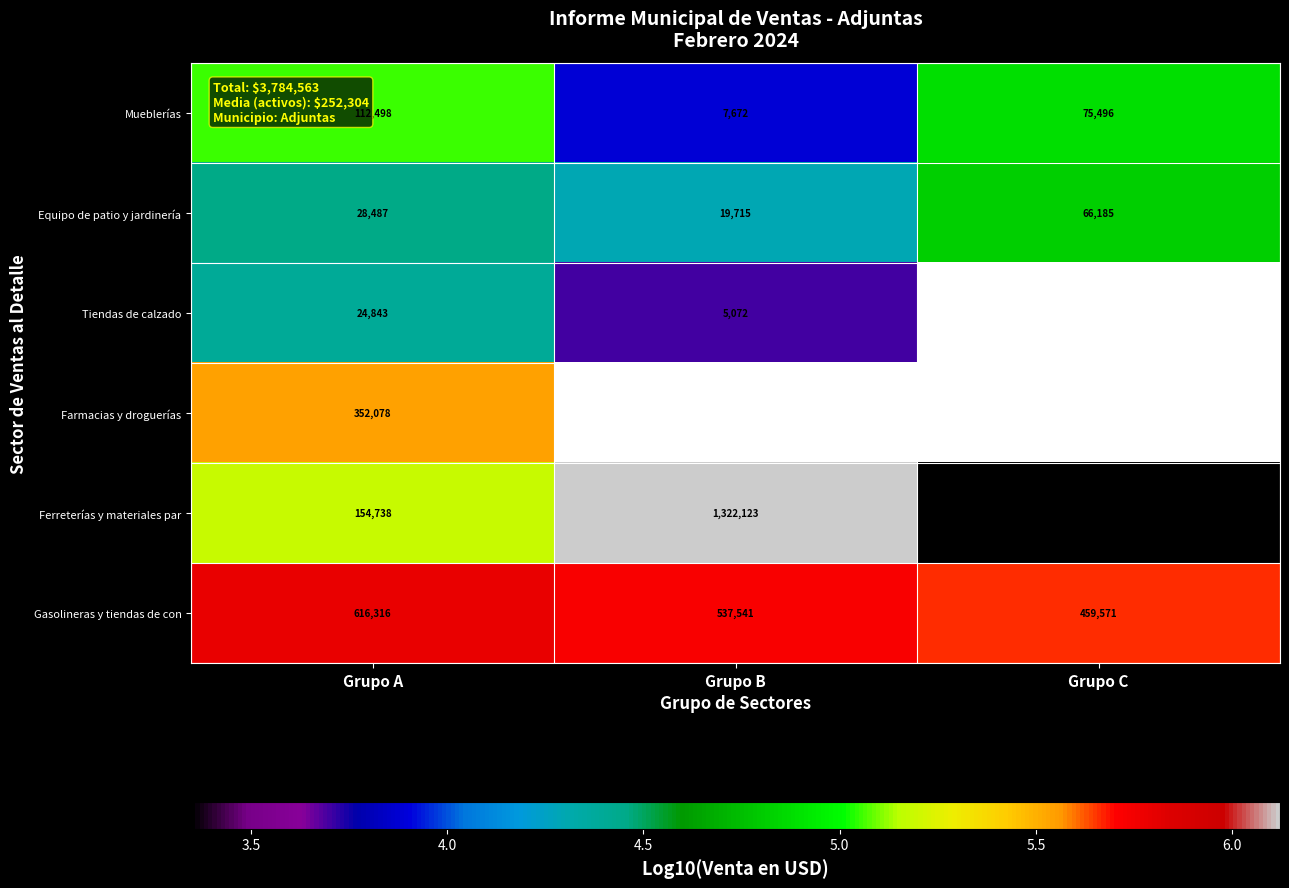

Where does the Mueblerías series first go above 75496?

Grupo A